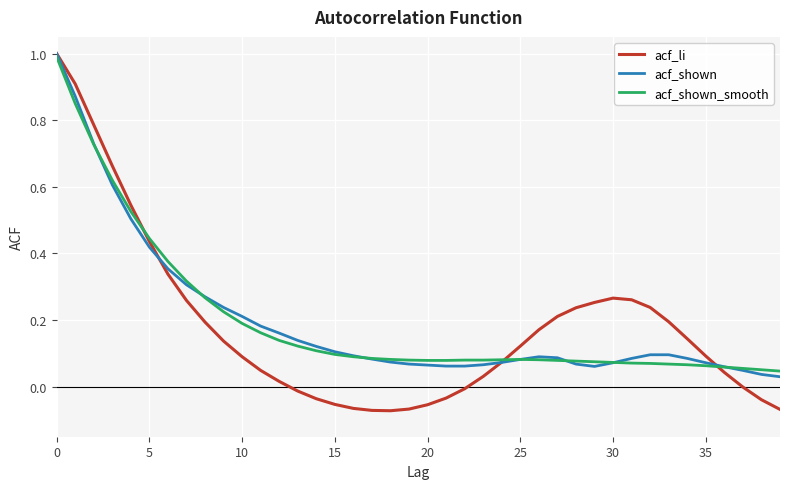

Which series has the widest spread of values?

acf_li